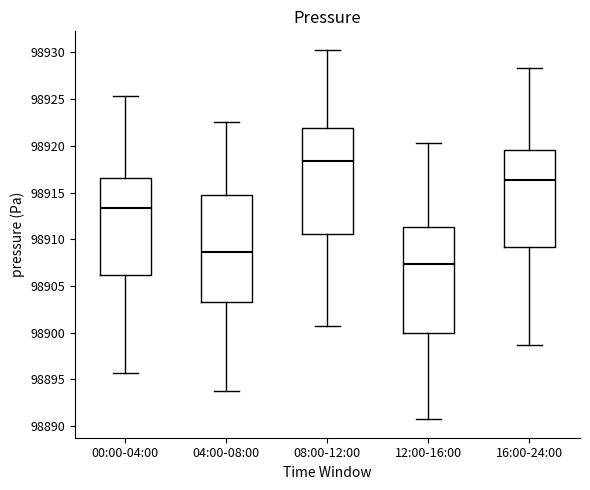

Reading left to right, transcribe this box plot: for each box, give where its median line is, the range the box spans, and where its two whiskers end, as read against the y-axis. The values are not printed on the chart, so give them approximately, as read against the axis.

00:00-04:00: median 98913.5, box 98906.0 to 98916.5, whiskers 98895.5 to 98925.5
04:00-08:00: median 98908.5, box 98903.5 to 98915.0, whiskers 98893.5 to 98922.5
08:00-12:00: median 98918.5, box 98910.5 to 98922.0, whiskers 98900.5 to 98930.5
12:00-16:00: median 98907.5, box 98900.0 to 98911.5, whiskers 98890.5 to 98920.5
16:00-24:00: median 98916.5, box 98909.0 to 98919.5, whiskers 98898.5 to 98928.5